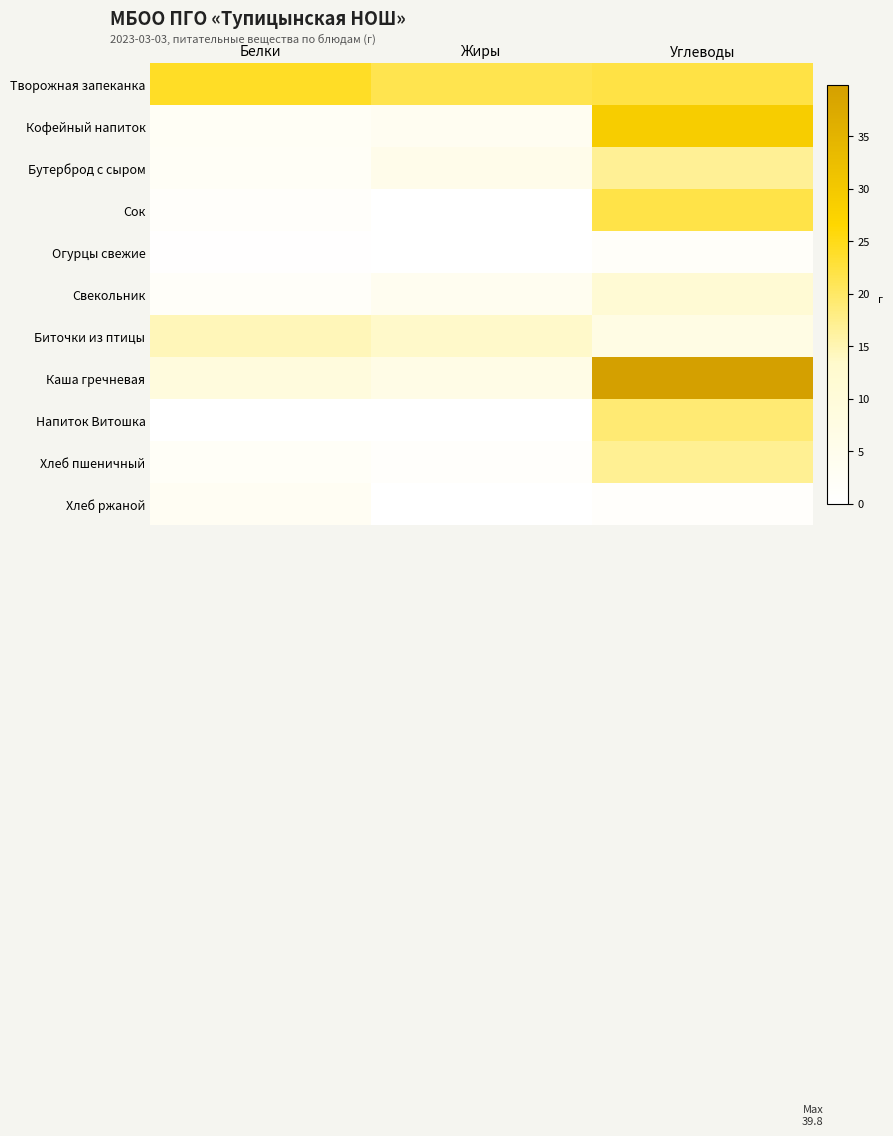

Reading right to left, extract all data points from this chart.

Творожная запеканка: Углеводы=22.0	Жиры=21.3	Белки=24.0
Кофейный напиток: Углеводы=28.7	Жиры=3.6	Белки=2.5
Бутерброд с сыром: Углеводы=16.9	Жиры=5.6	Белки=2.3
Сок: Углеводы=21.8	Жиры=0.1	Белки=1.1
Огурцы свежие: Углеводы=1.6	Жиры=0.1	Белки=0.3
Свекольник: Углеводы=11.3	Жиры=4.0	Белки=1.6
Биточки из птицы: Углеводы=7.1	Жиры=13.4	Белки=14.5
Каша гречневая: Углеводы=39.8	Жиры=6.5	Белки=8.9
Напиток Витошка: Углеводы=19.0	Жиры=0.0	Белки=0.0
Хлеб пшеничный: Углеводы=17.0	Жиры=1.0	Белки=2.0
Хлеб ржаной: Углеводы=1.0	Жиры=0.0	Белки=3.0